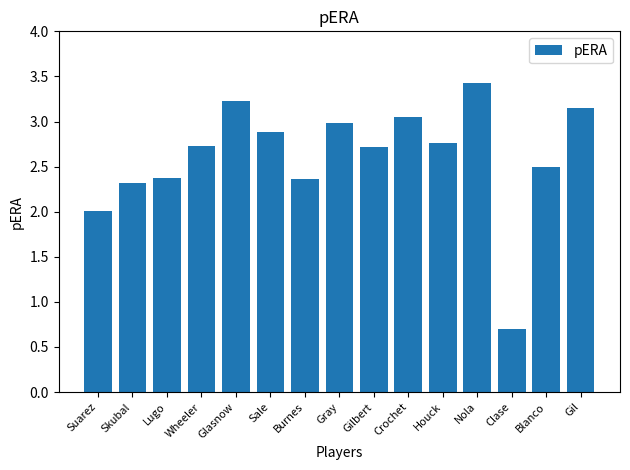

Are the bars horizontal?

No